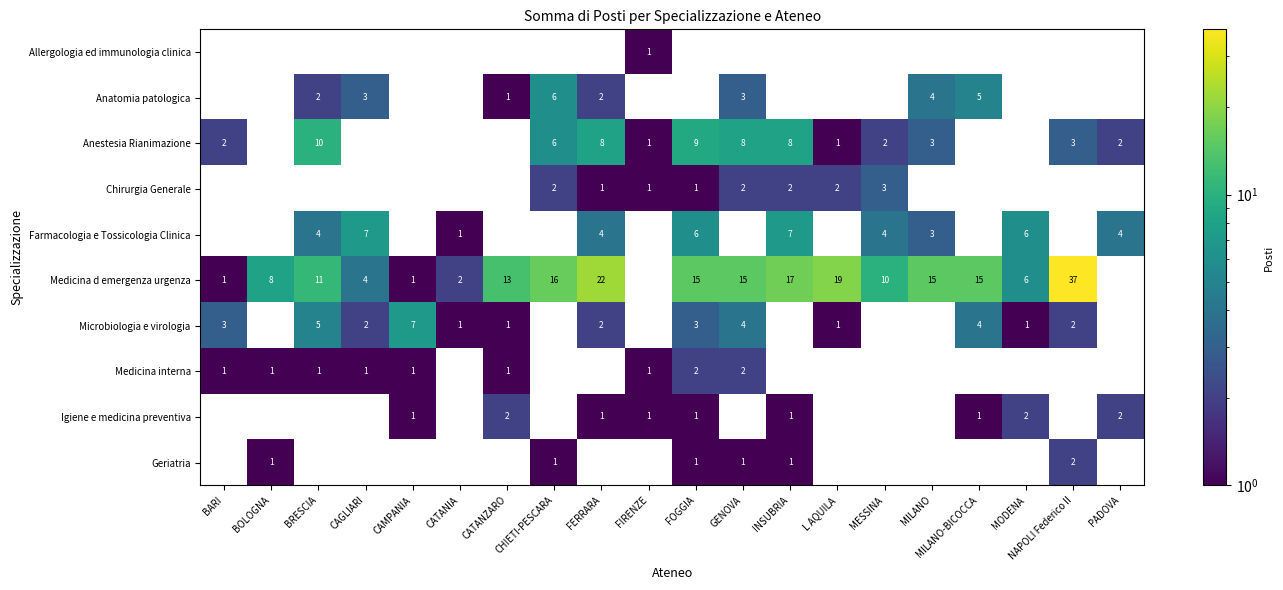

Which series changed the most between BRESCIA and INSUBRIA?

Medicina d emergenza urgenza